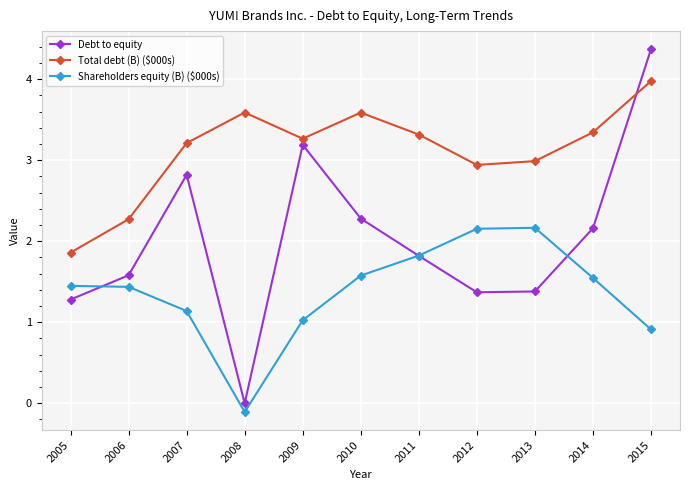

How many interior local peaks does the Debt to equity series have?

2